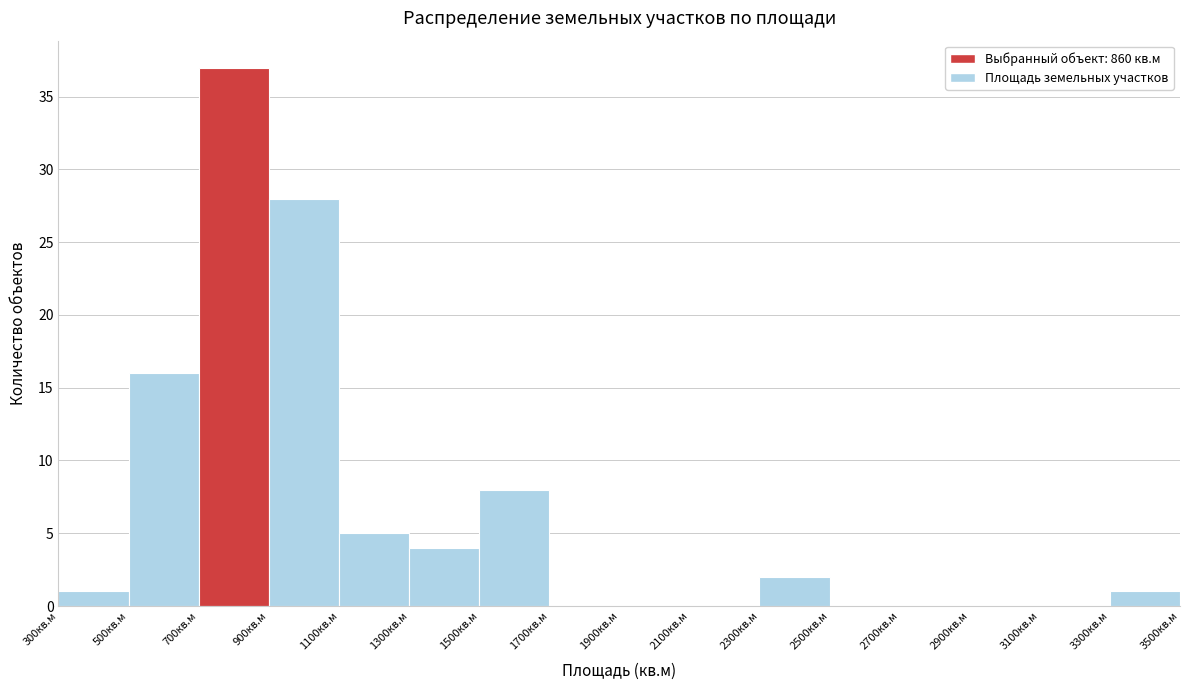

What is the height of the bar covering 1300 to 1500 on the x-axis? The values are not printed on the chart, so give them approximately, as read against the axis.

4